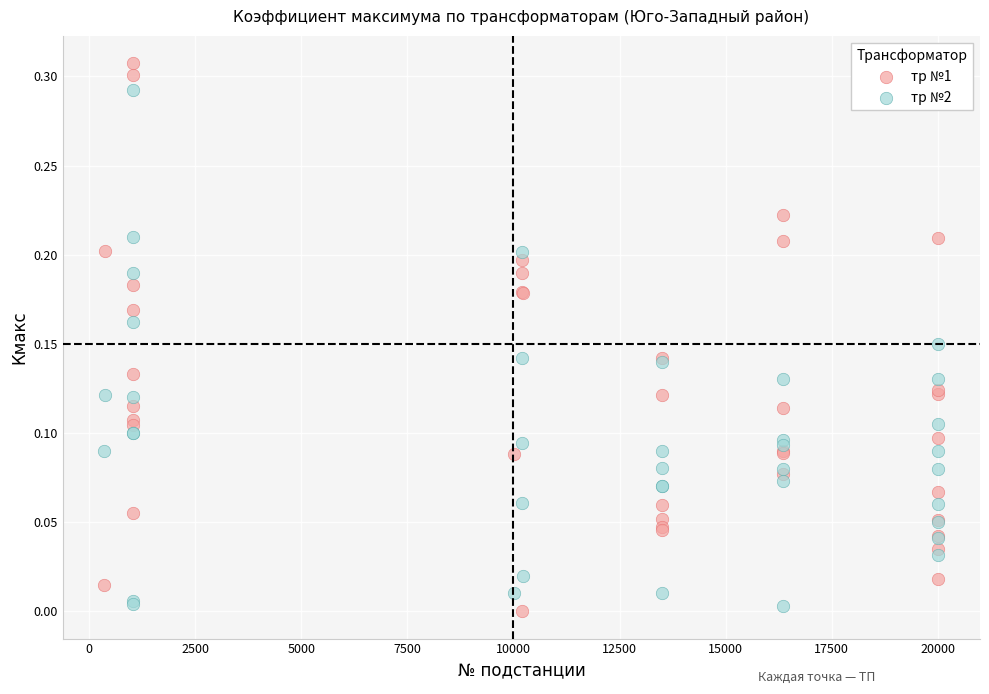

Which series has the widest spread of Y values?

тр №1